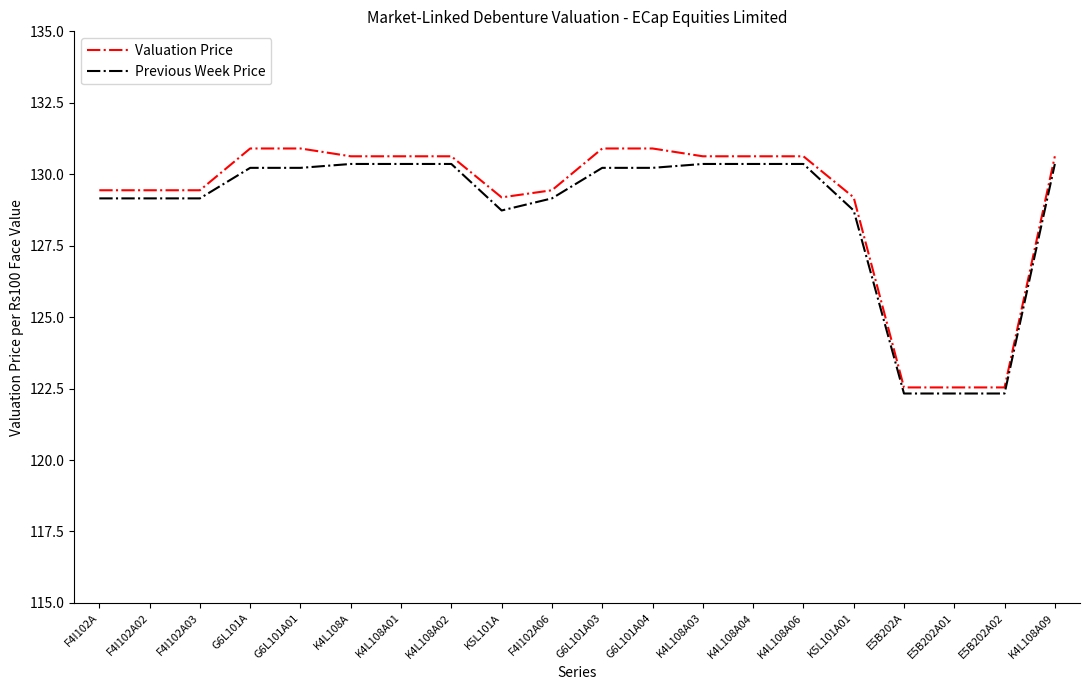

Where does the Valuation Price series first go above 130?

G6L101A